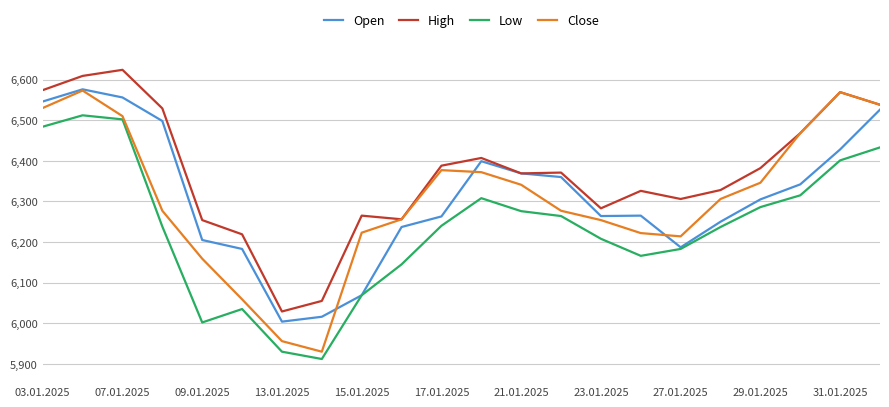

Which series has the largest total across all categories?

High